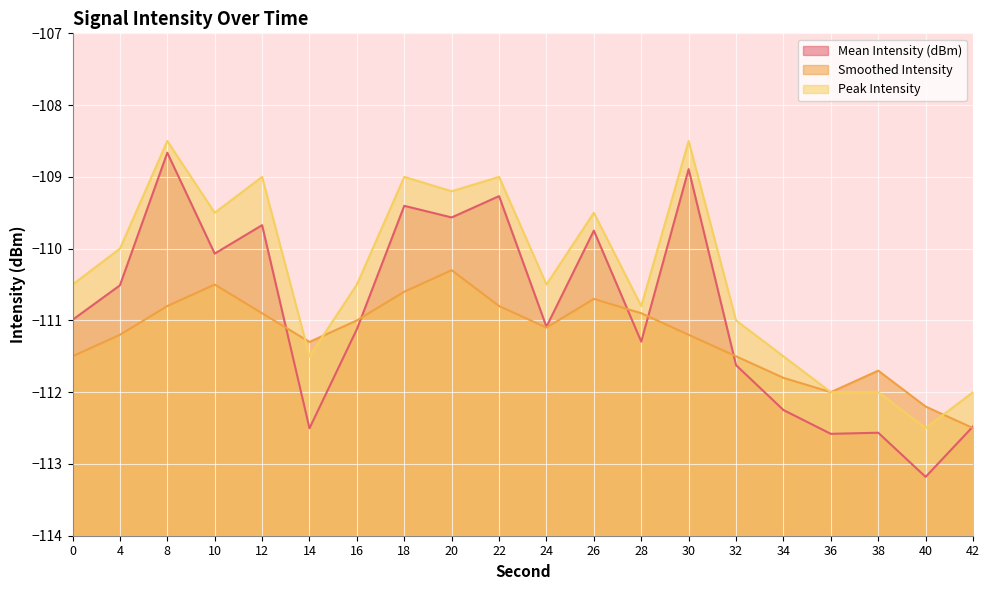

Reading left to right, transcribe all the data shown in this chart.

Mean Intensity (dBm): 0=-111.0	4=-110.5	8=-108.7	10=-110.1	12=-109.7	14=-112.5	16=-111.1	18=-109.4	20=-109.6	22=-109.3	24=-111.1	26=-109.7	28=-111.3	30=-108.9	32=-111.6	34=-112.2	36=-112.6	38=-112.6	40=-113.2	42=-112.5
Smoothed Intensity: 0=-111.5	4=-111.2	8=-110.8	10=-110.5	12=-110.9	14=-111.3	16=-111.0	18=-110.6	20=-110.3	22=-110.8	24=-111.1	26=-110.7	28=-110.9	30=-111.2	32=-111.5	34=-111.8	36=-112.0	38=-111.7	40=-112.2	42=-112.5
Peak Intensity: 0=-110.5	4=-110.0	8=-108.5	10=-109.5	12=-109.0	14=-111.5	16=-110.5	18=-109.0	20=-109.2	22=-109.0	24=-110.5	26=-109.5	28=-110.8	30=-108.5	32=-111.0	34=-111.5	36=-112.0	38=-112.0	40=-112.5	42=-112.0